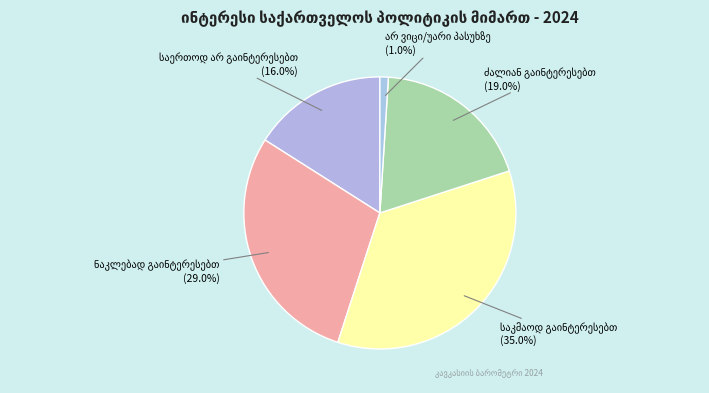

Does any single category account for the majority?

No